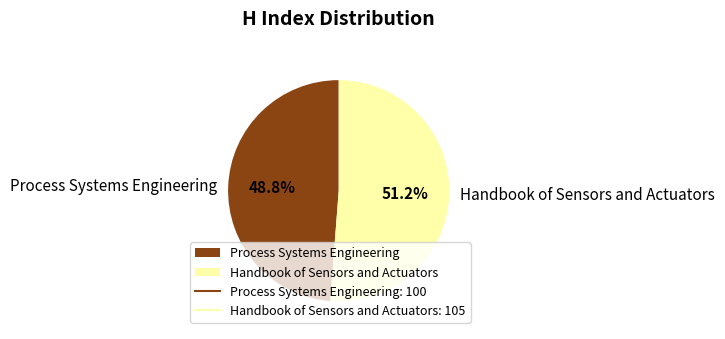

How many segments does this pie chart have?

2